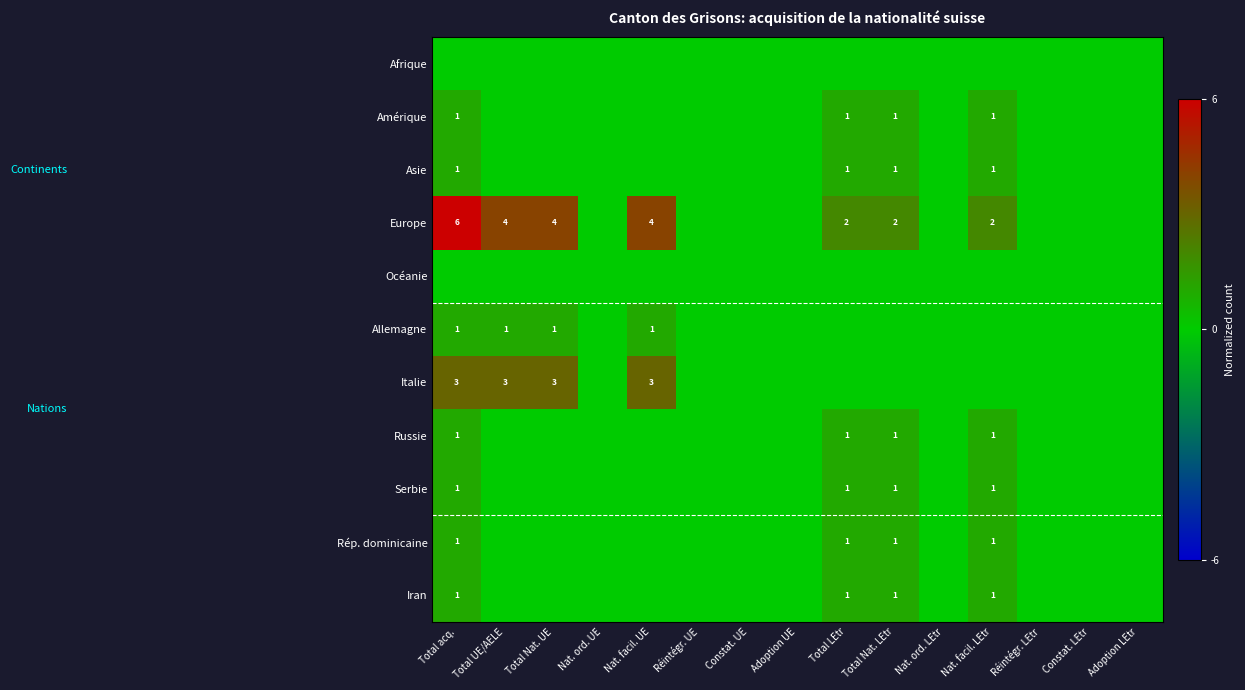

Between Nat. facil. LEtr and Total UE/AELE, which is larger?

Nat. facil. LEtr